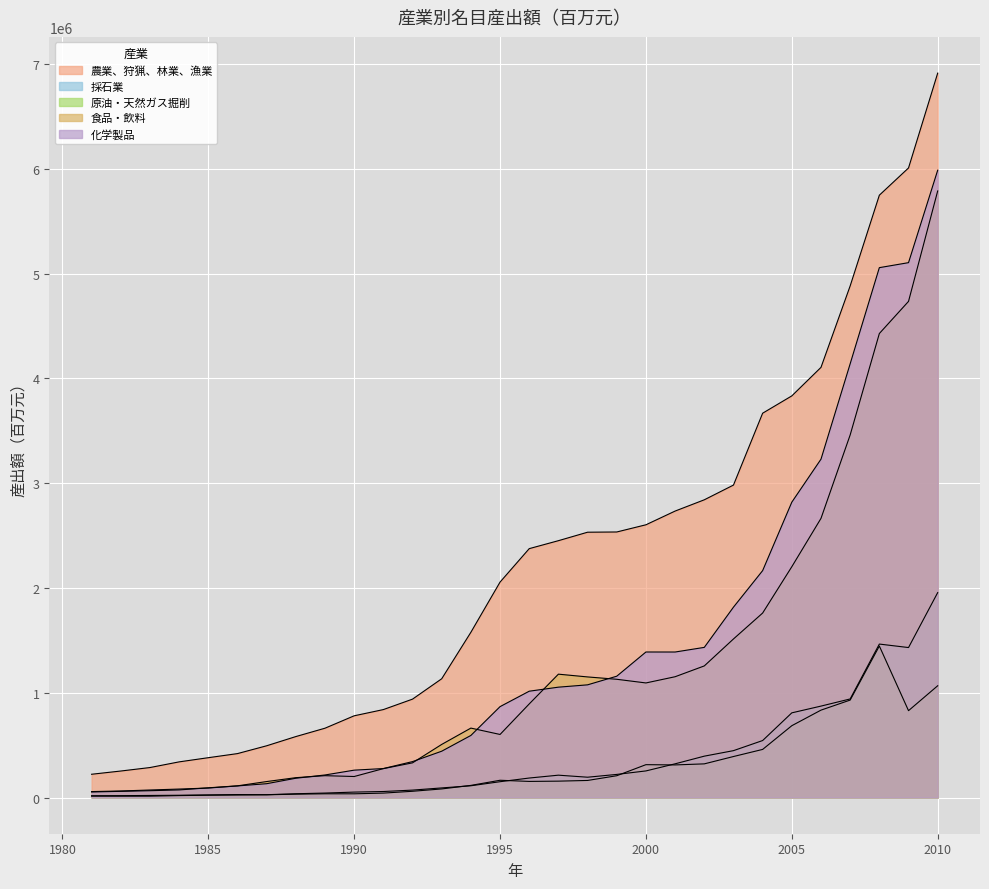

What is the value of the 農業、狩猟、林業、漁業 point at the 9th from the left?

661488.3